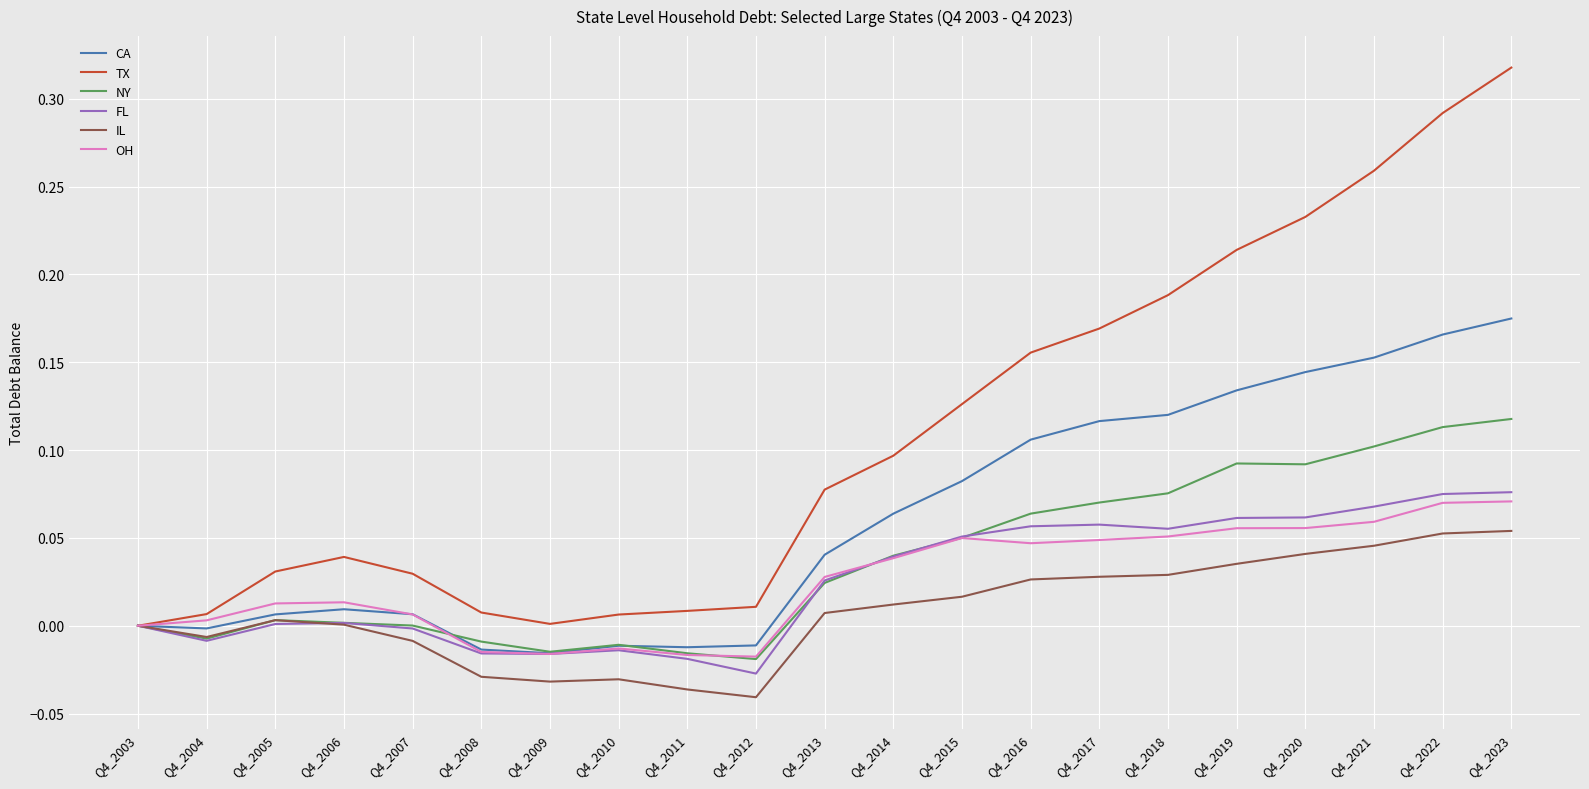

The value of OH at Q4_2023 is 0.1. True or false?

True